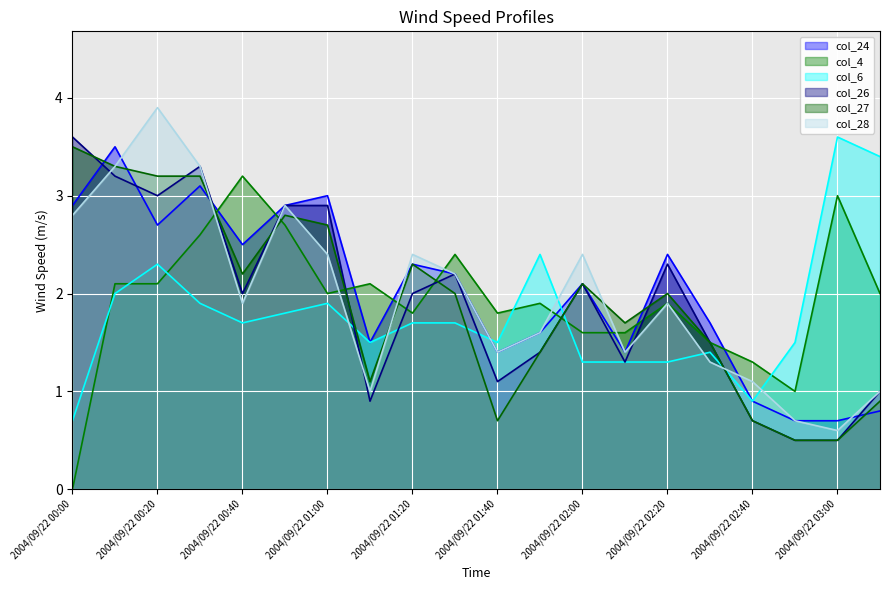

What position from the left is 2004/09/22 02:00?

13